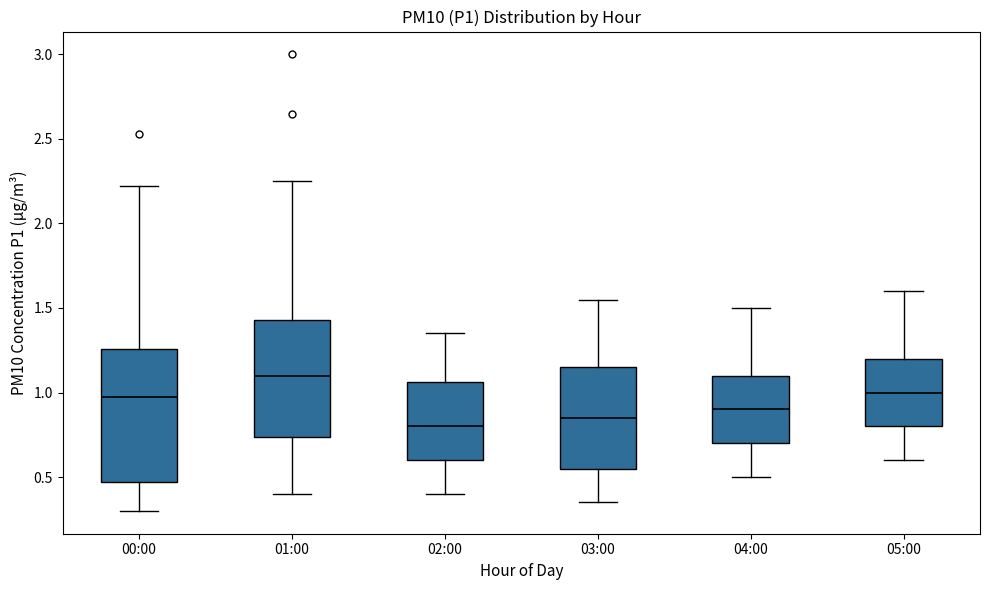

Reading left to right, read every box against the y-axis: the position of its median line, the range the box covers, and the ends of its whiskers. The values are not printed on the chart, so give them approximately, as read against the axis.

00:00: median 1.00, box 0.45 to 1.25, whiskers 0.30 to 2.20
01:00: median 1.10, box 0.75 to 1.45, whiskers 0.40 to 2.25
02:00: median 0.80, box 0.60 to 1.05, whiskers 0.40 to 1.35
03:00: median 0.85, box 0.55 to 1.15, whiskers 0.35 to 1.55
04:00: median 0.90, box 0.70 to 1.10, whiskers 0.50 to 1.50
05:00: median 1.00, box 0.80 to 1.20, whiskers 0.60 to 1.60